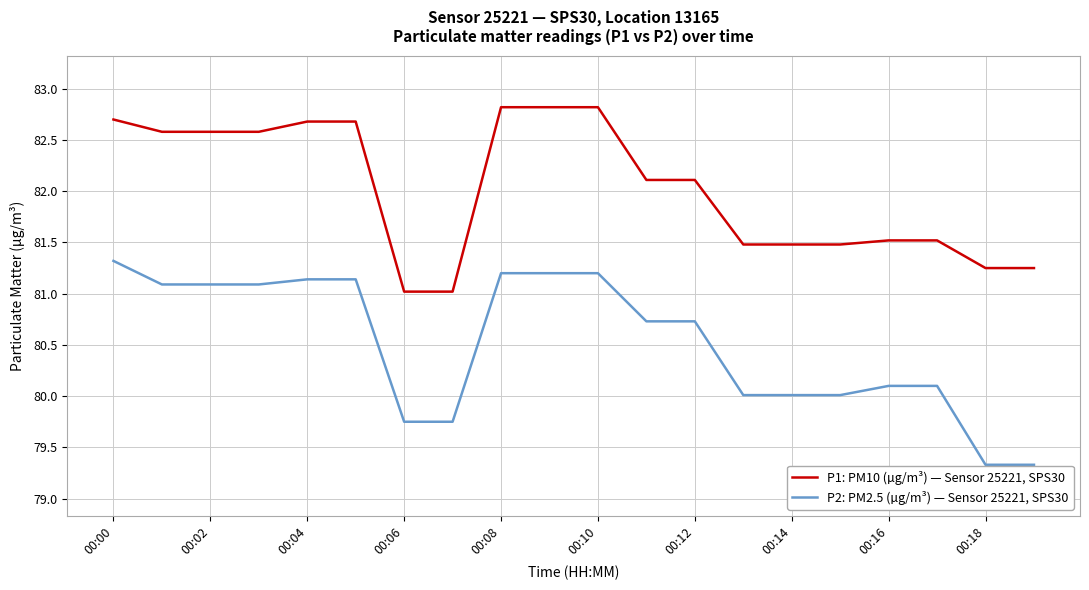

What is the minimum value for P1: PM10 (µg/m³) — Sensor 25221, SPS30?

81.0